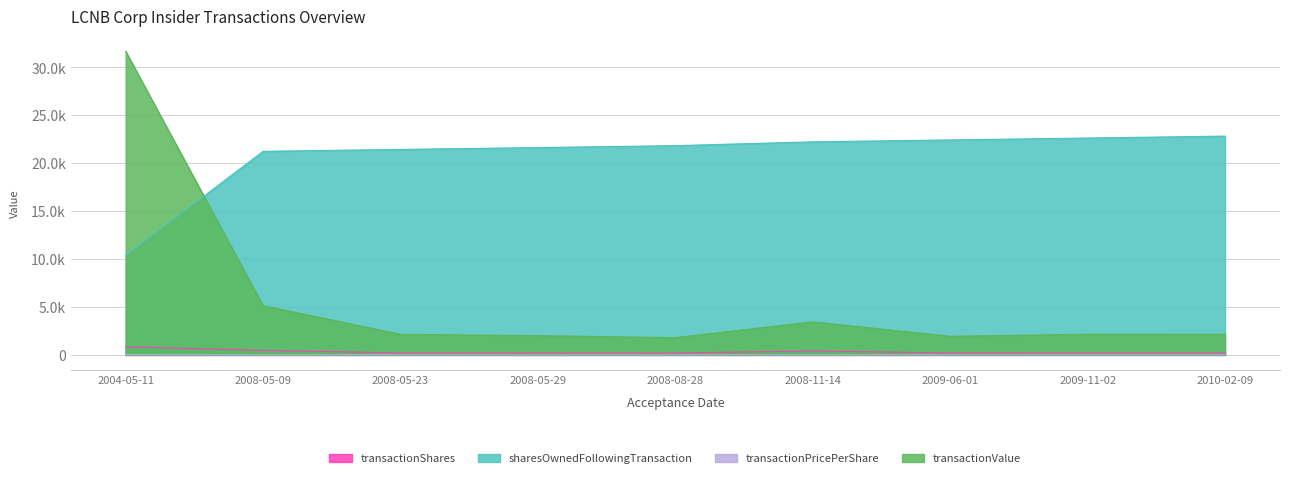

Between 2004-05-11 and 2008-08-28, which series saw the biggest shift?

transactionValue